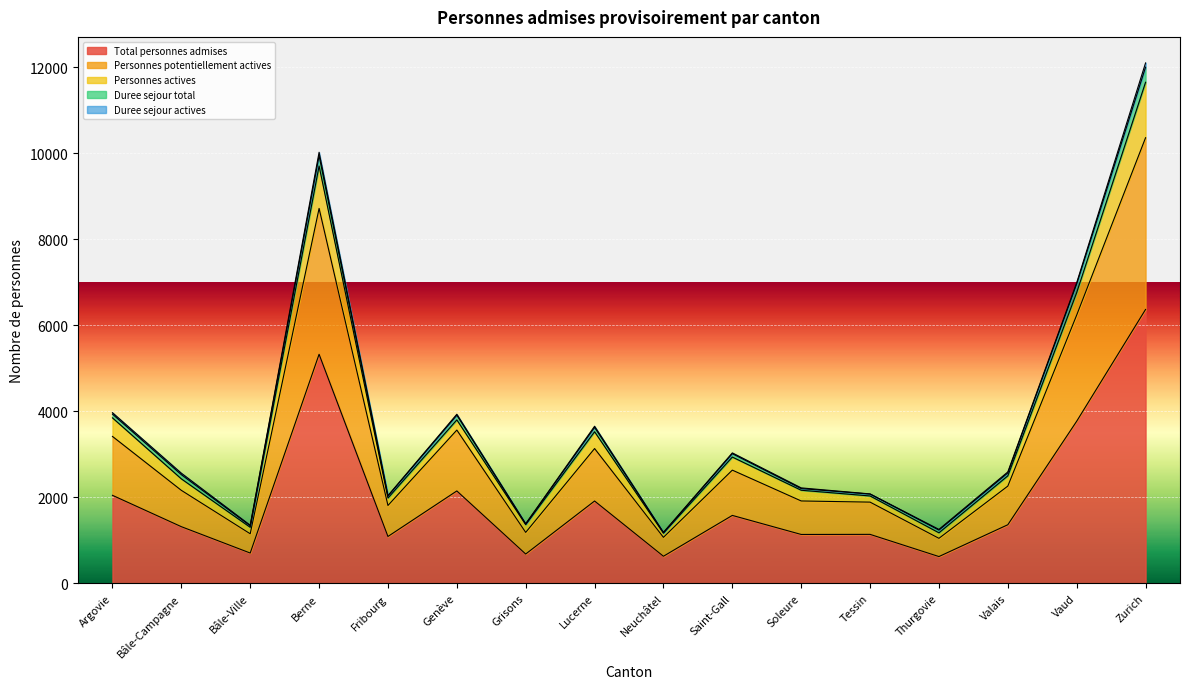

What is the highest value of the Total personnes admises series?

6372